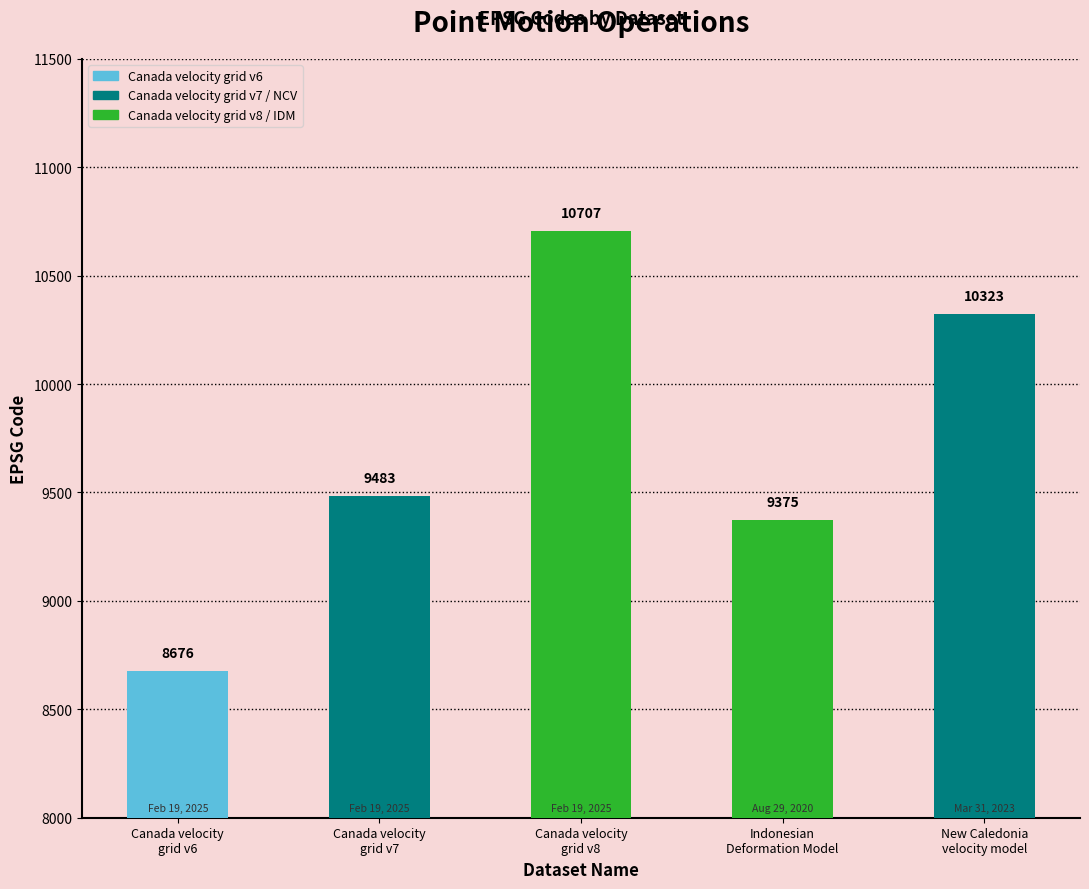

Reading left to right, list all the values displayed in this chart.

Canada velocity
grid v6=8676	Canada velocity
grid v7=9483	Canada velocity
grid v8=10707	Indonesian
Deformation Model=9375	New Caledonia
velocity model=10323